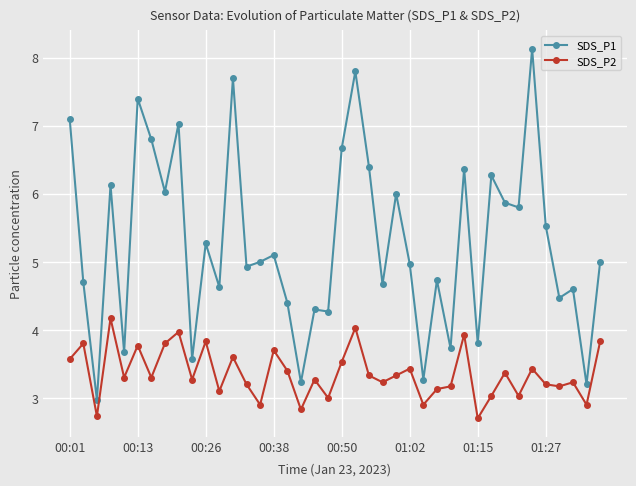

True or false: SDS_P2 and SDS_P1 intersect in this chart.

False